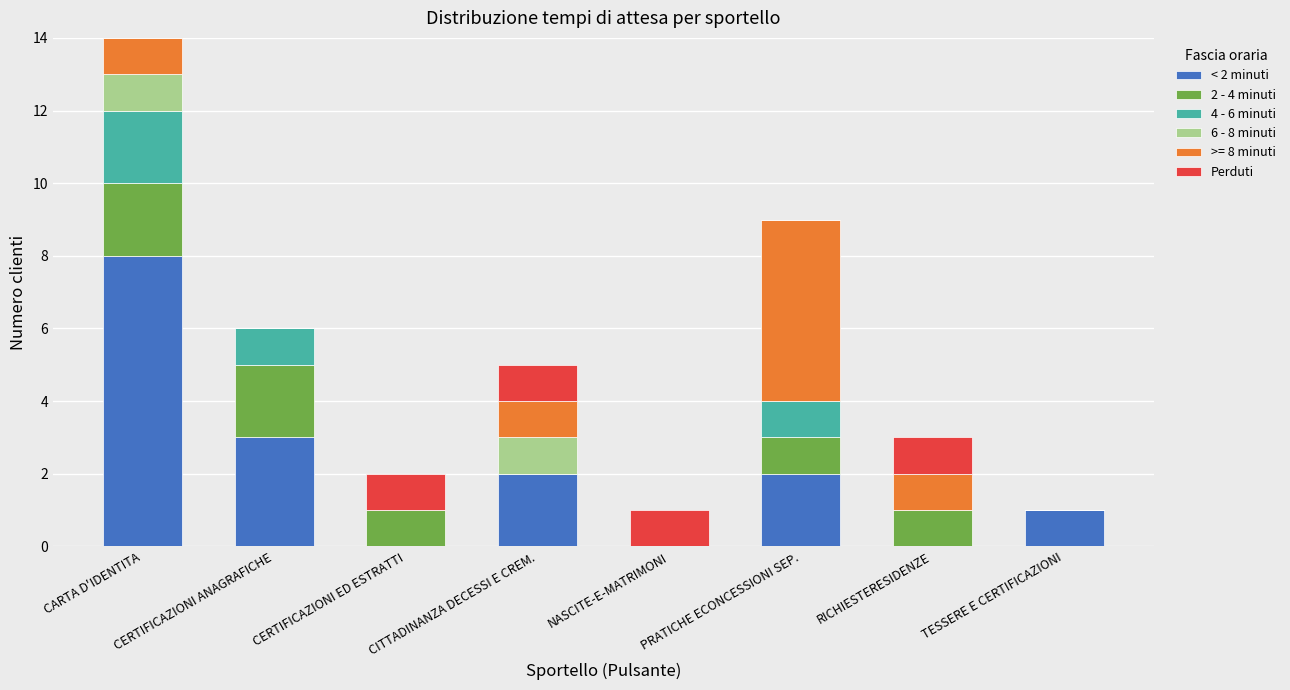

What is the total value across all series at CERTIFICAZIONI ANAGRAFICHE?

6